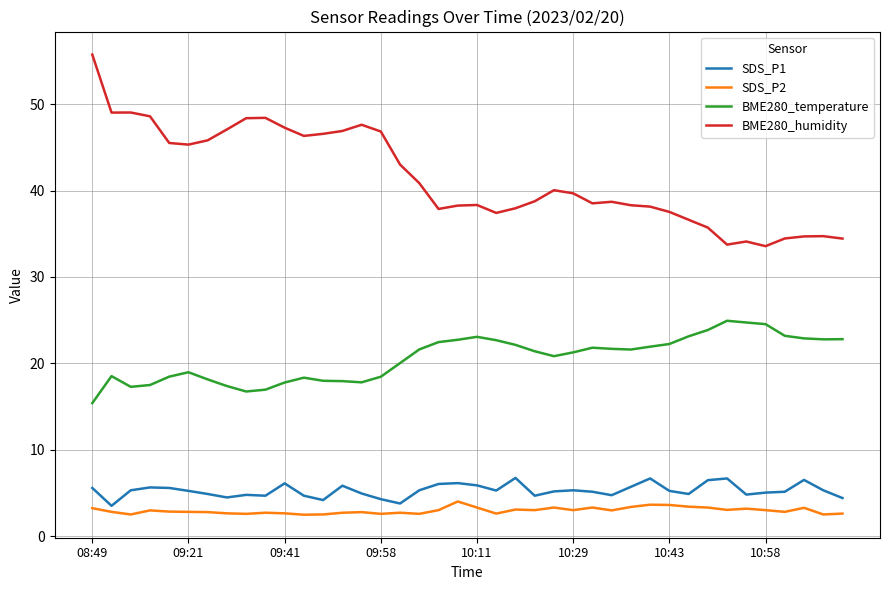

What is the highest value of the SDS_P2 series?

4.0